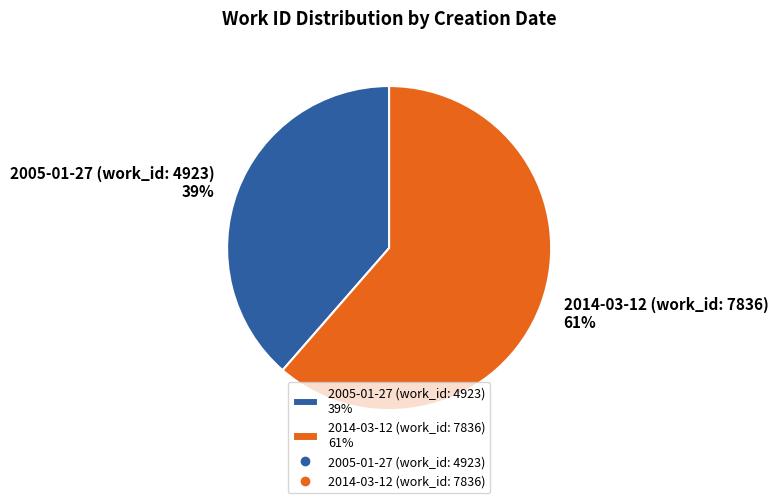

What is the ratio of the value at 2014-03-12 (work_id: 7836) to the value at 2005-01-27 (work_id: 4923)?

1.6